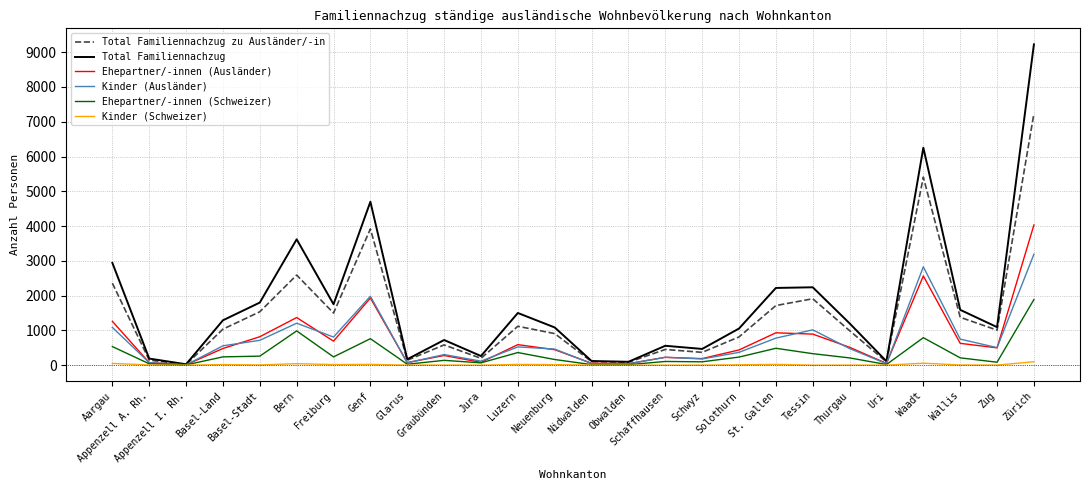

What is the greatest value displayed?

9225